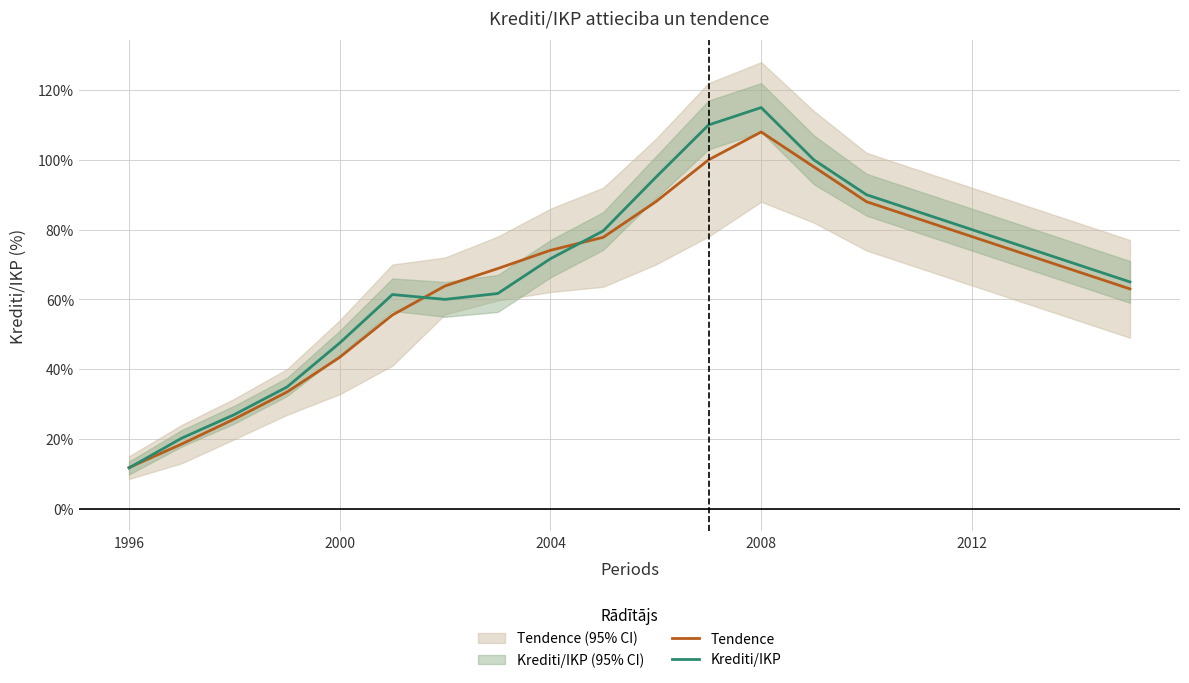

The Krediti/IKP series shows 71.7 at 2004. True or false?

True